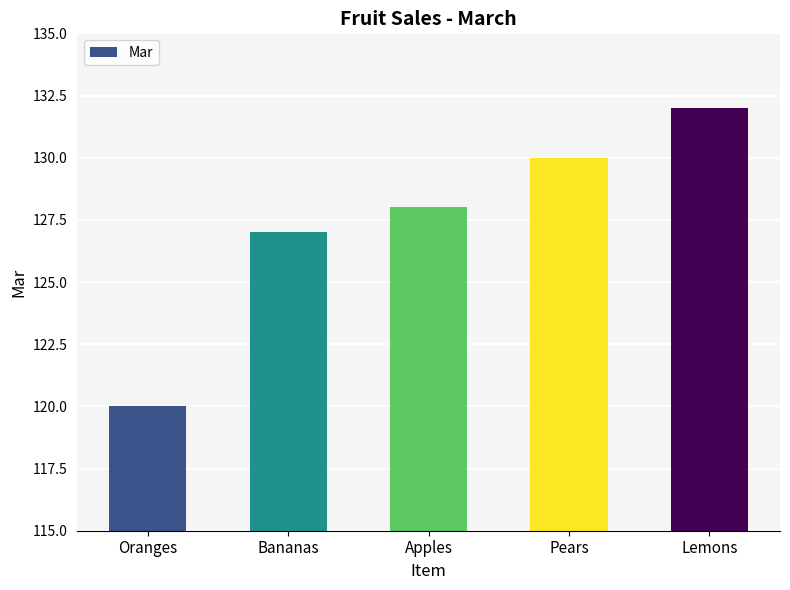

At which label is the value closest to 126?

Bananas